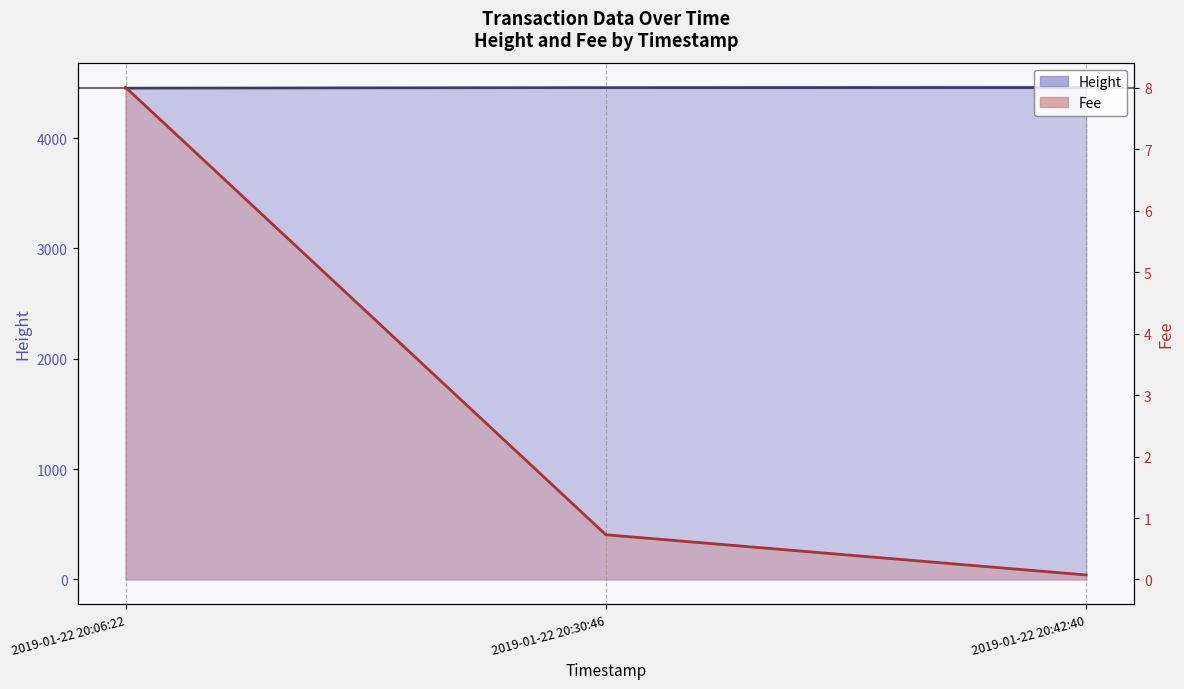

How many Height values are between 4453 and 4461?

3